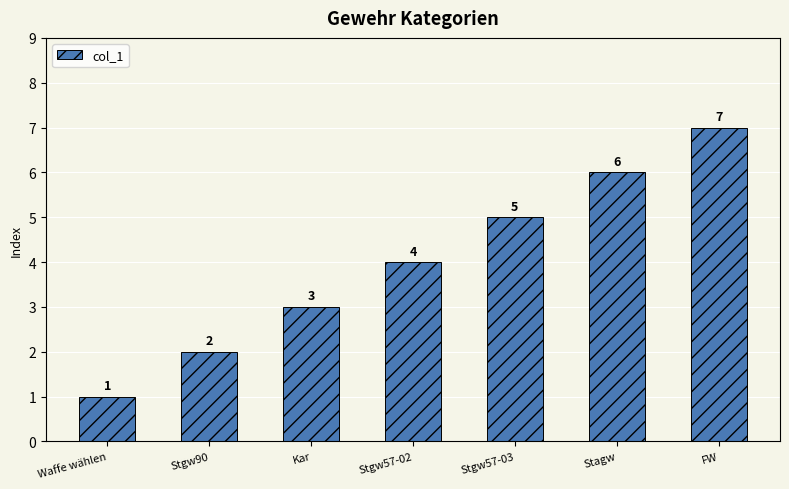

What is the maximum value shown in the chart?

7